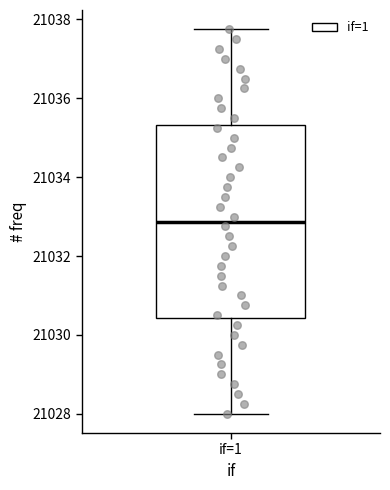

Transcribe this box plot: give where the median line is, the range the box spans, and where the two whiskers end, as read against the y-axis. The values are not printed on the chart, so give them approximately, as read against the axis.

median 21032.8, box 21030.4 to 21035.4, whiskers 21028.0 to 21037.8